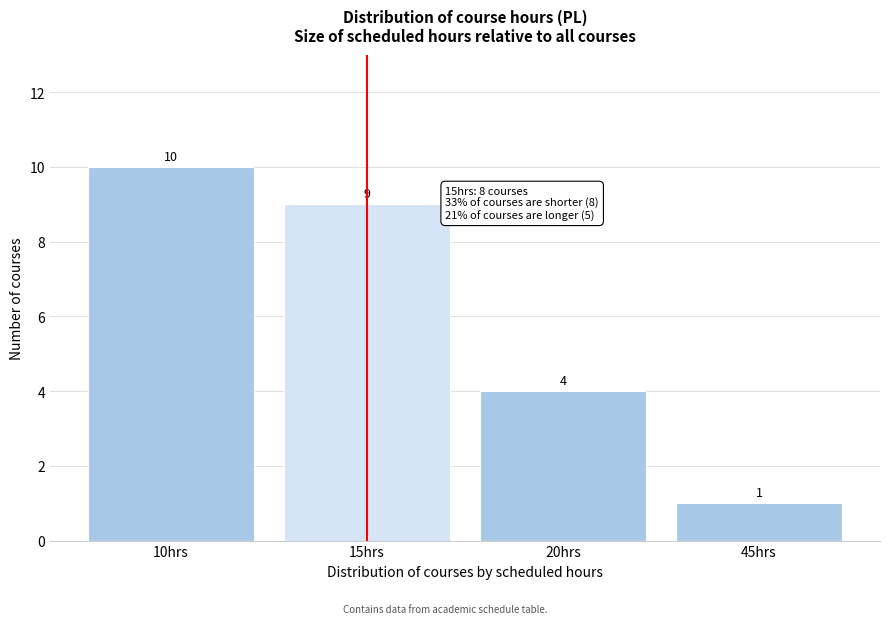

Reading right to left, what are all the values shown in this chart?

1	4	9	10